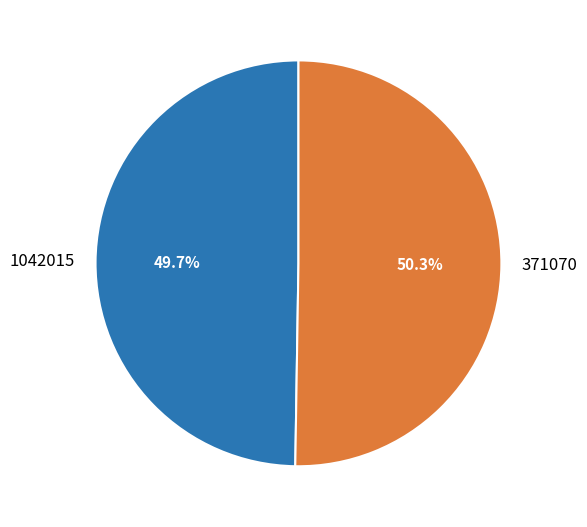

To the nearest percent, what is the combined percentage of 1042015 and 371070?

100%